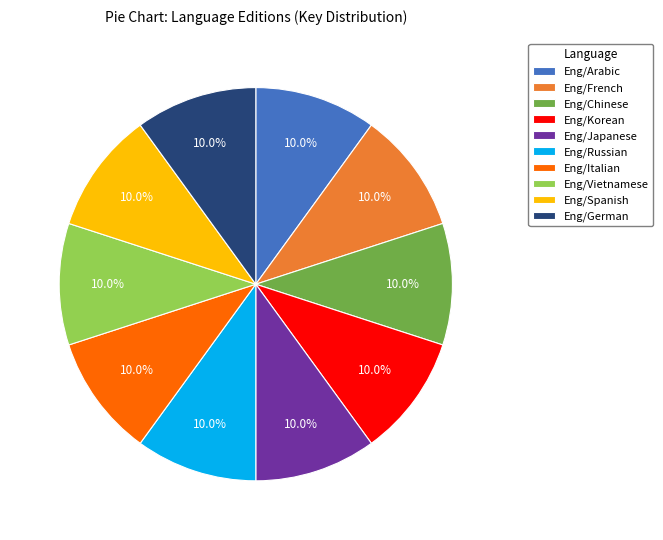

Count the number of slices in the pie.

10